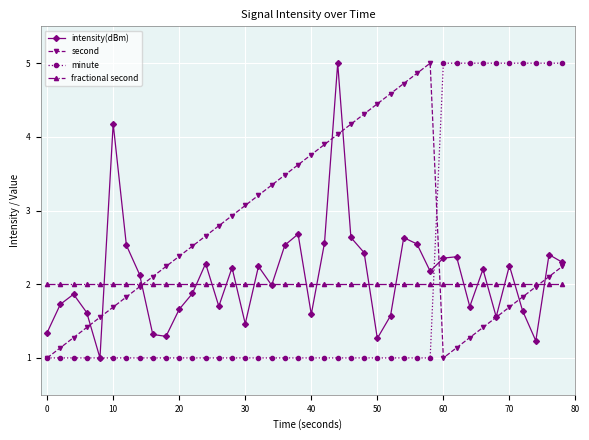

In second, how many points are lower than both neighbors (excluding endpoints)?

1